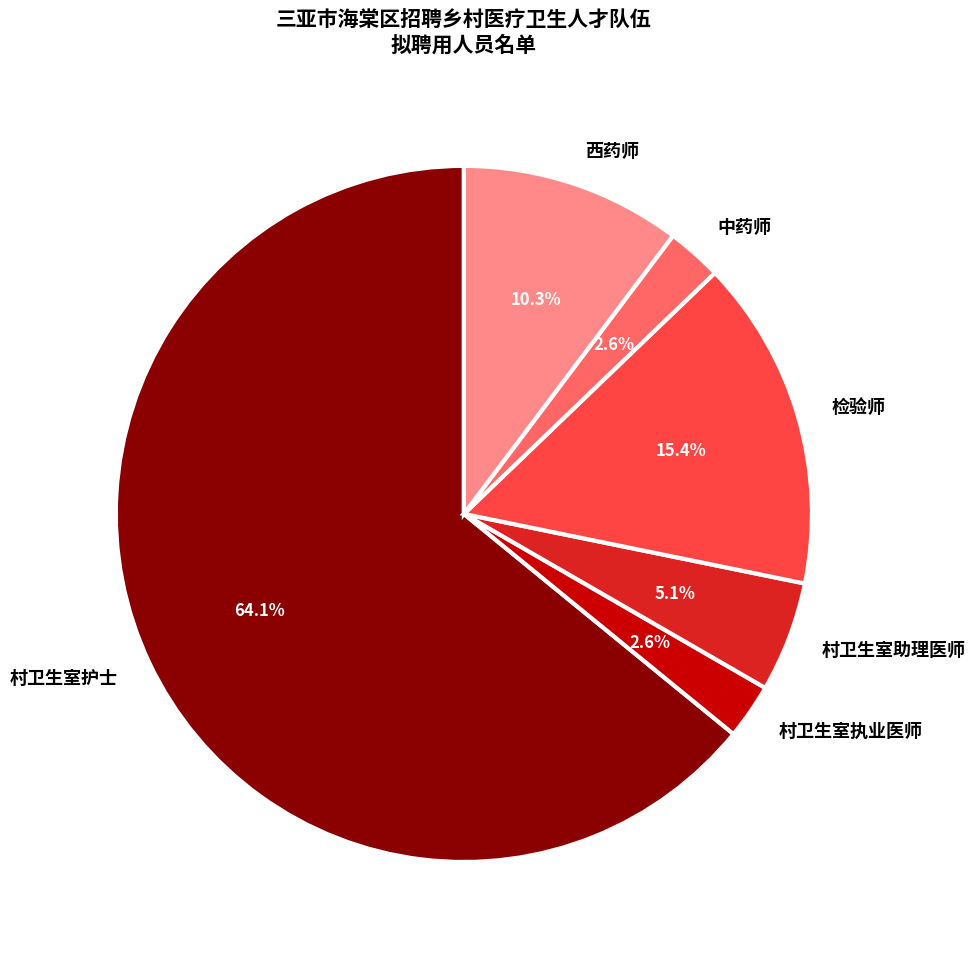

Which category accounts for the majority?

村卫生室护士